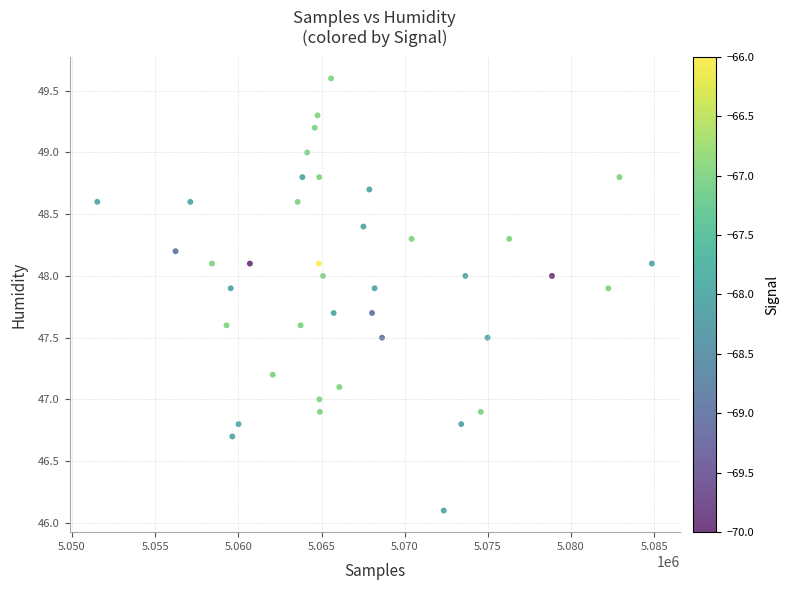

What is the range of Y values (max minus min)?

3.5